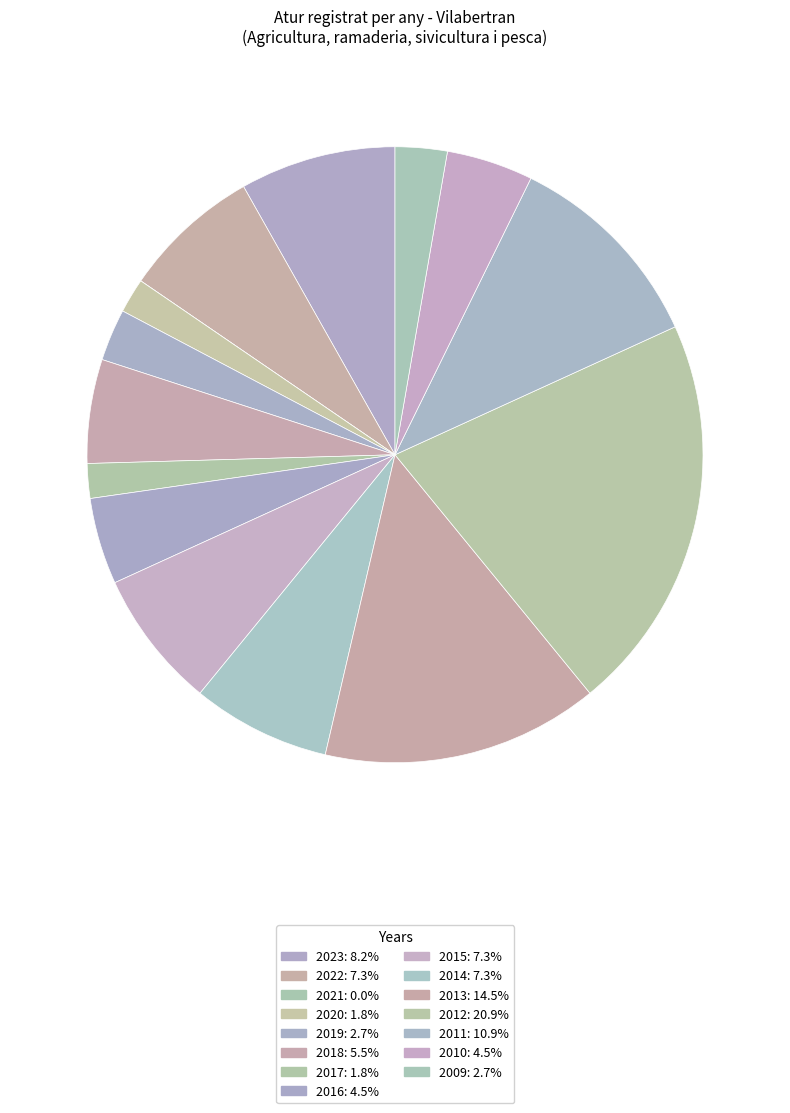

Is it true that 2013 is 8% of the pie?

False